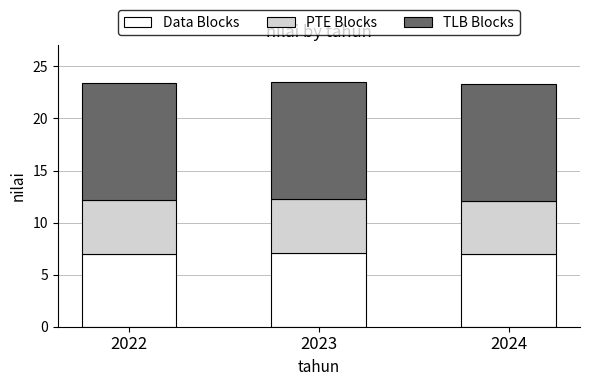

The Data Blocks series shows 11.7 at 2024. True or false?

False